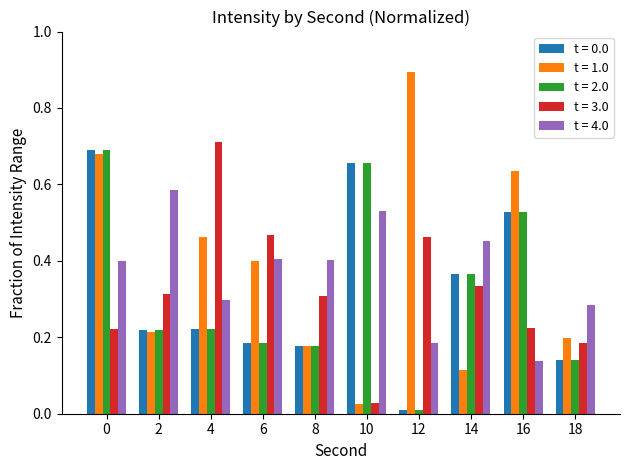

What is the total value across all series at 16?

2.1